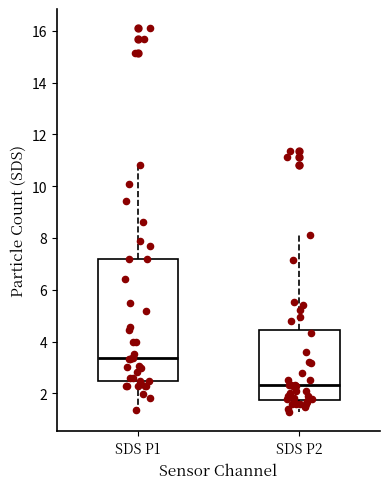

Comparing the boxes themselves (not the whiskers), which one is the tallest?

SDS P1